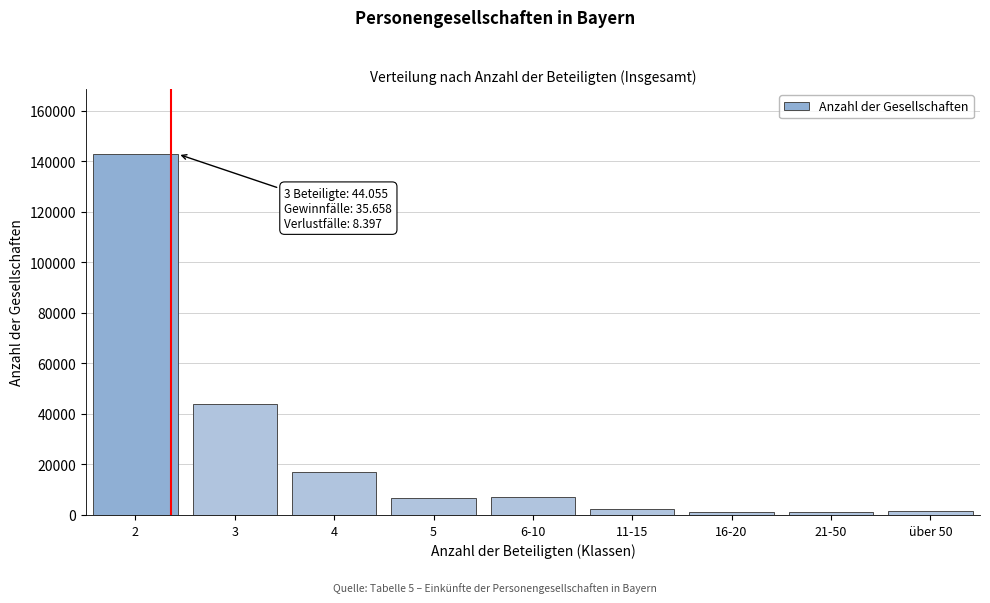

What is the sum of all values?

223964